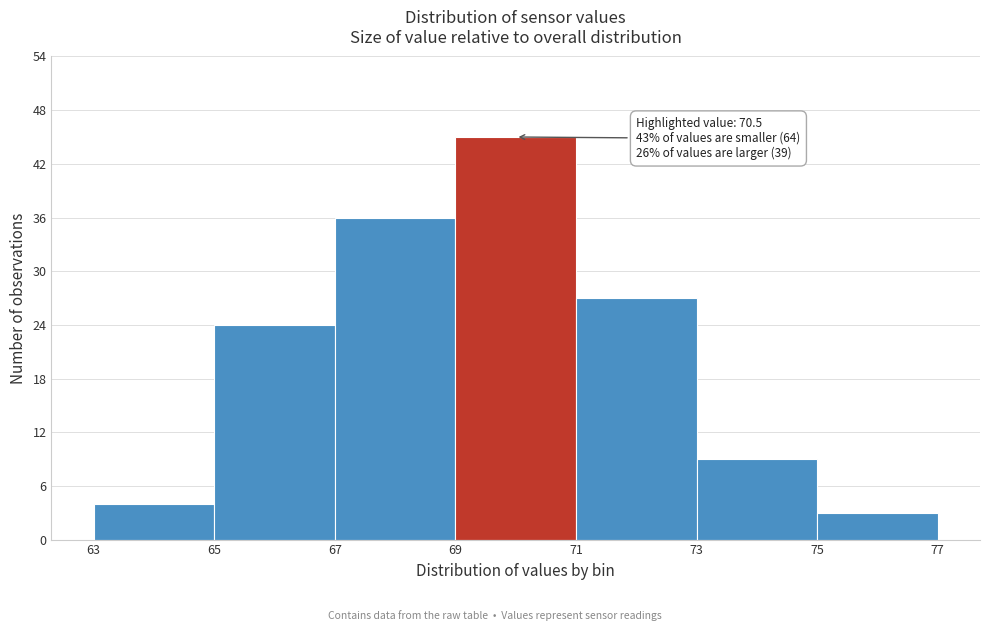

Over which range of the x-axis is the bar tallest?

69 to 71